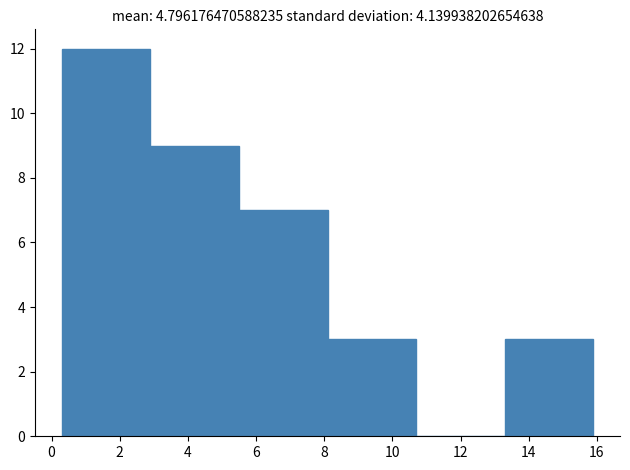

Over which range of the x-axis is the bar tallest?

0.3 to 2.9